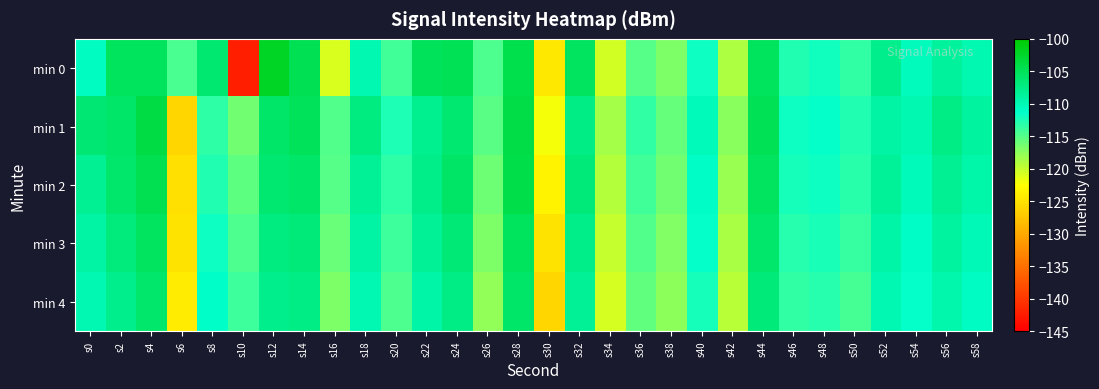

Which category has the highest value across all series?

s12